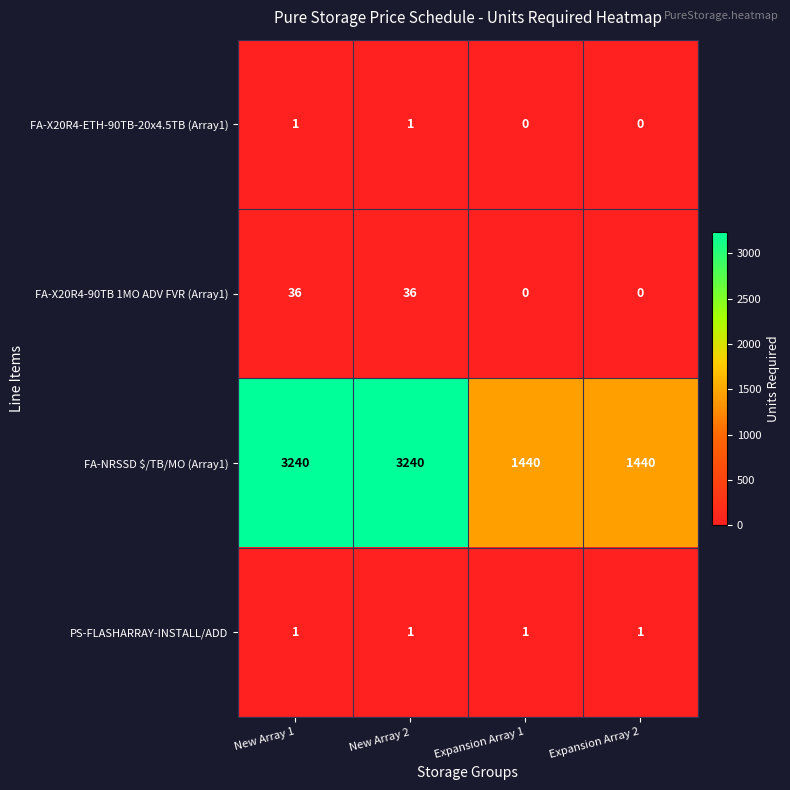

The value of FA-NRSSD $/TB/MO (Array1) at Expansion Array 2 is 1440. True or false?

True